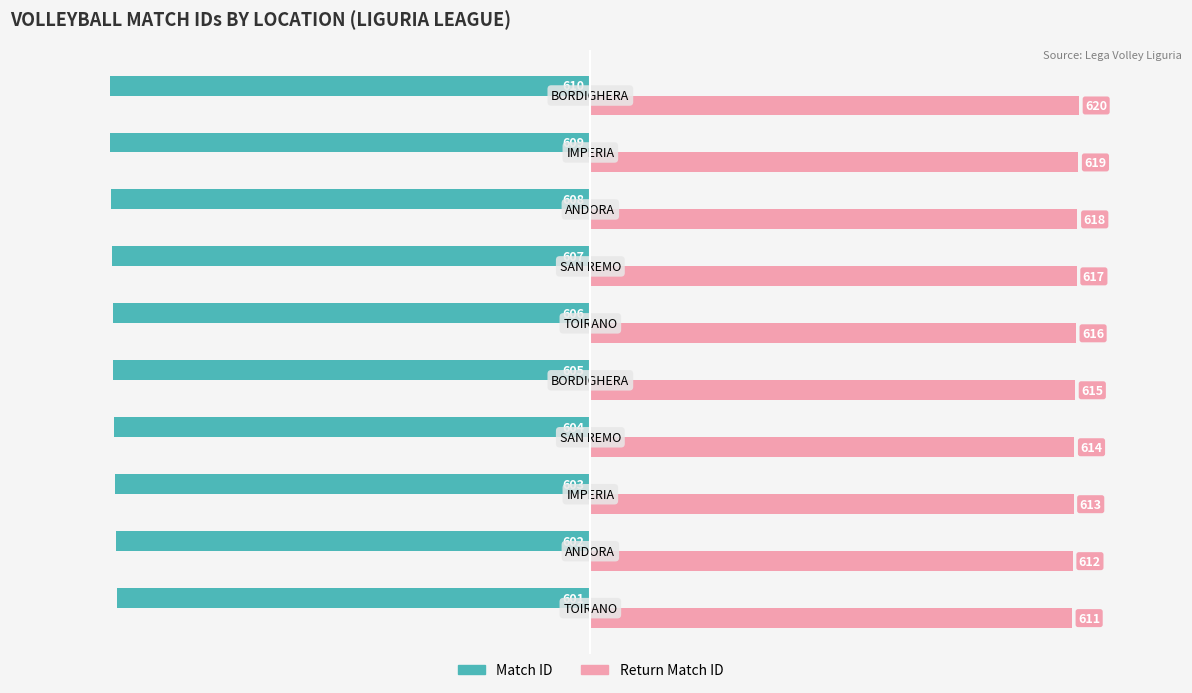

What are all the series names shown in the legend?

Match ID, Return Match ID